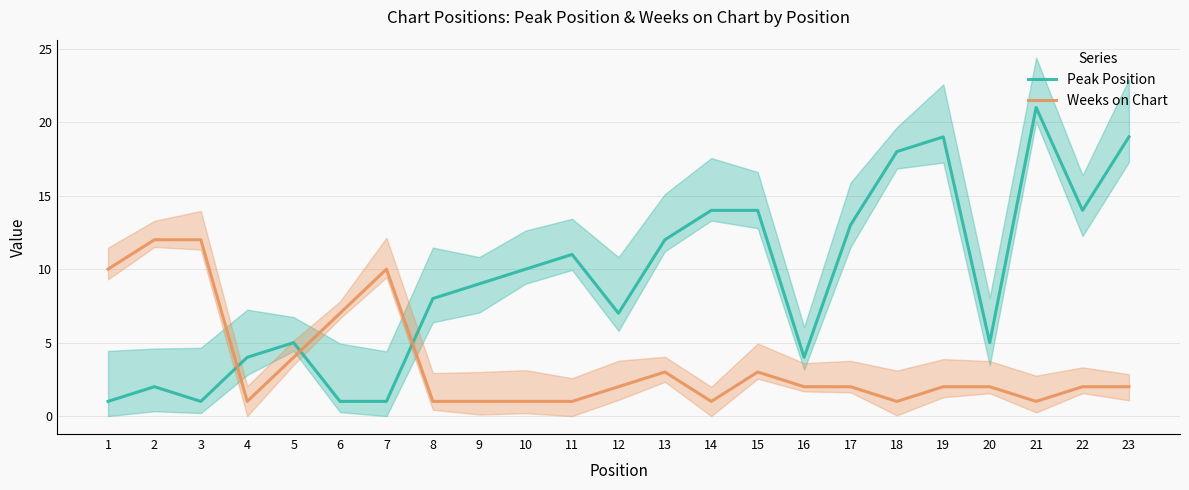

List the labels in order of Peak Position value, smallest first.

1, 3, 6, 7, 2, 4, 16, 5, 20, 12, 8, 9, 10, 11, 13, 17, 14, 15, 22, 18, 19, 23, 21